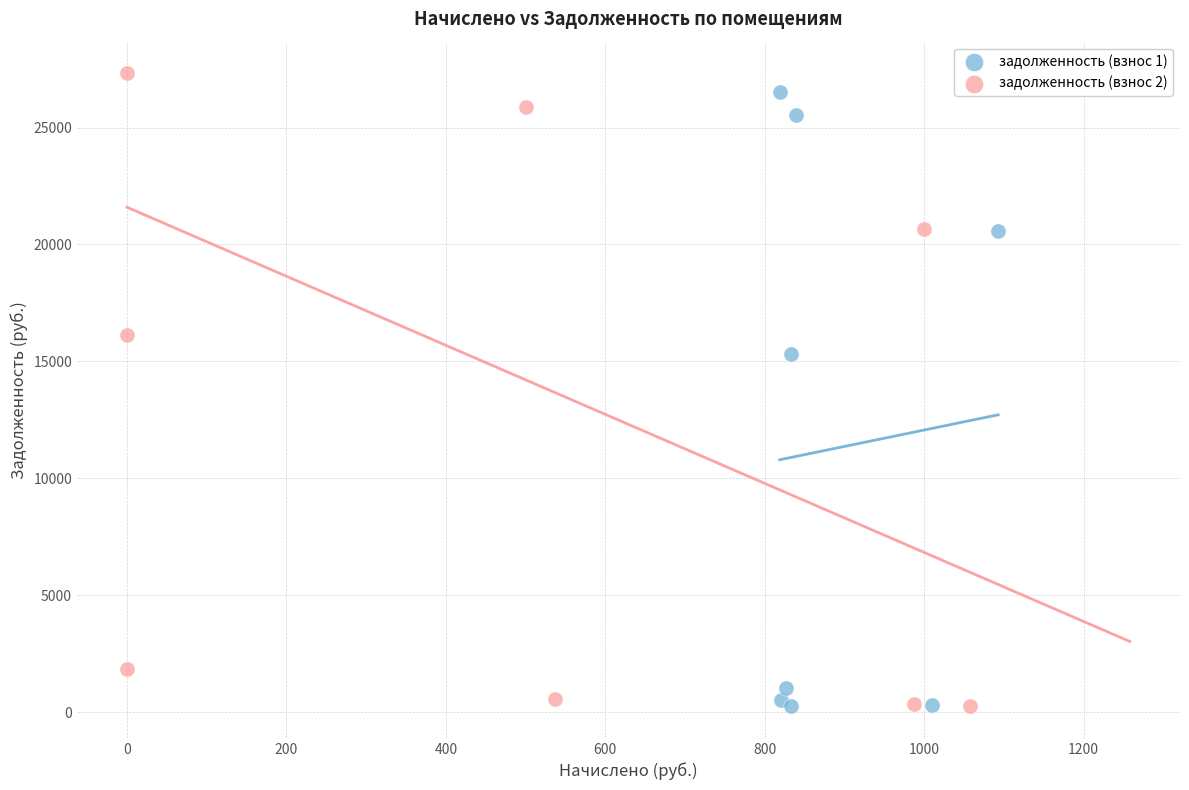

Which series has the largest Y range (max minus min)?

задолженность (взнос 2)